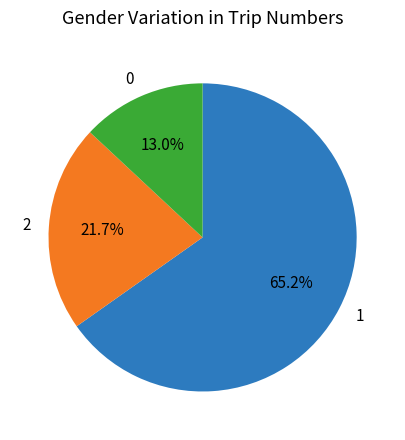

What percentage is NOT represented by 2?

78.3%